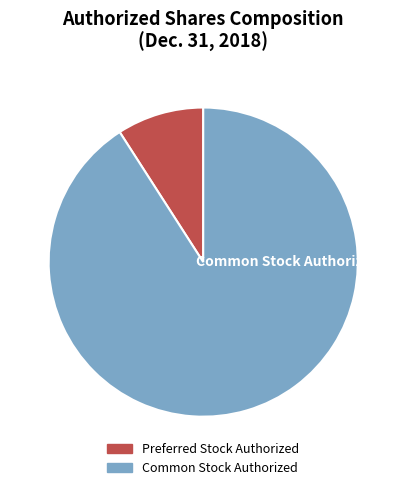

How many segments does this pie chart have?

2